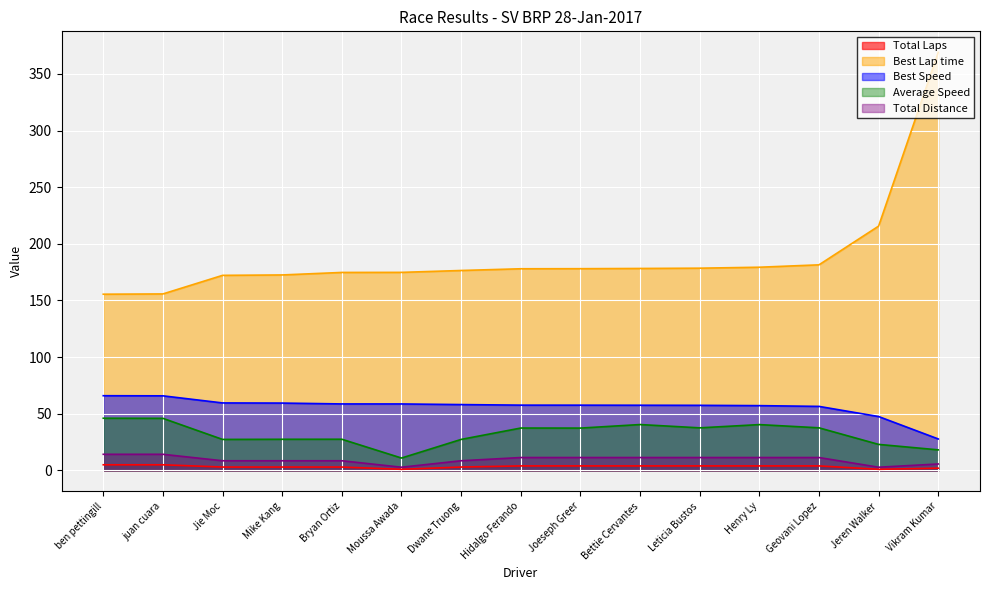

What is the approximate value of Total Laps at Dwane Truong?

3.0